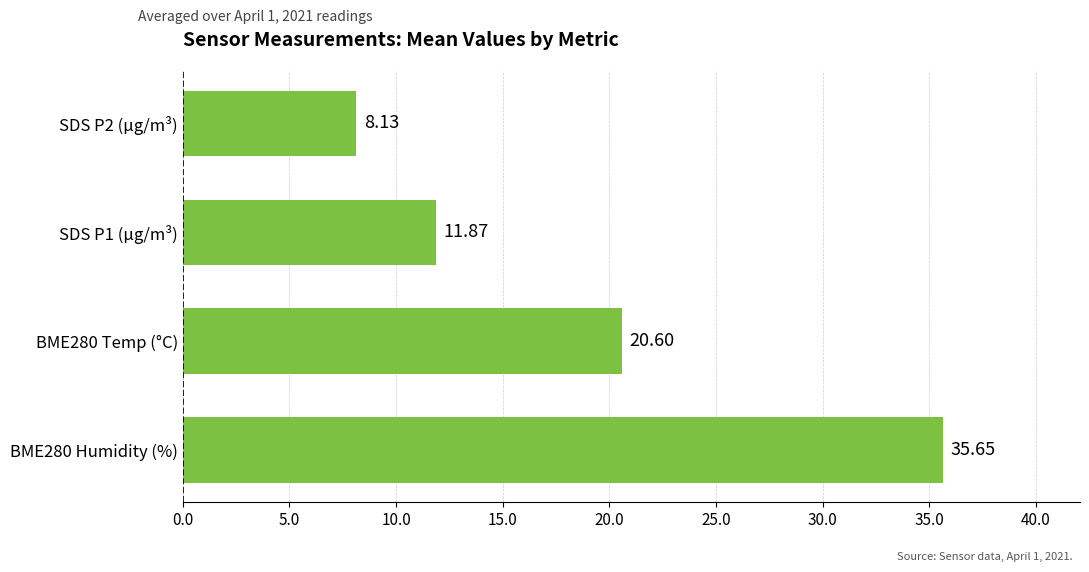

How many distinct data groups are displayed?

1